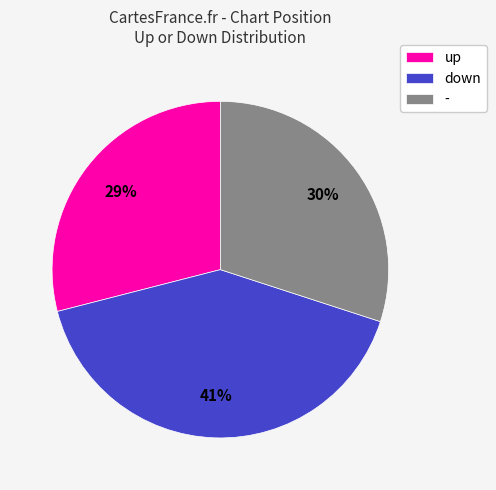

Is the sum of down and - greater than half?

Yes